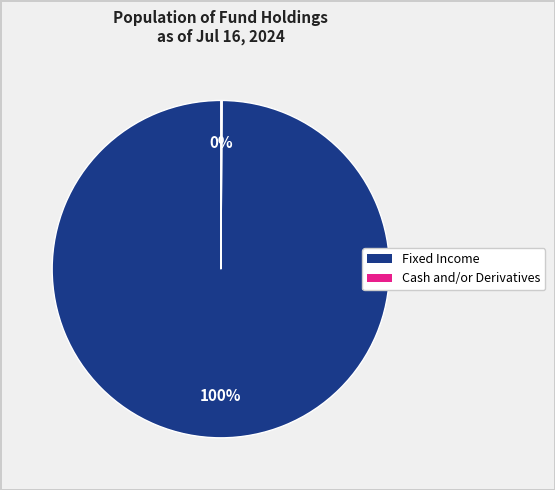

Is there any slice that represents more than half of the pie?

Yes